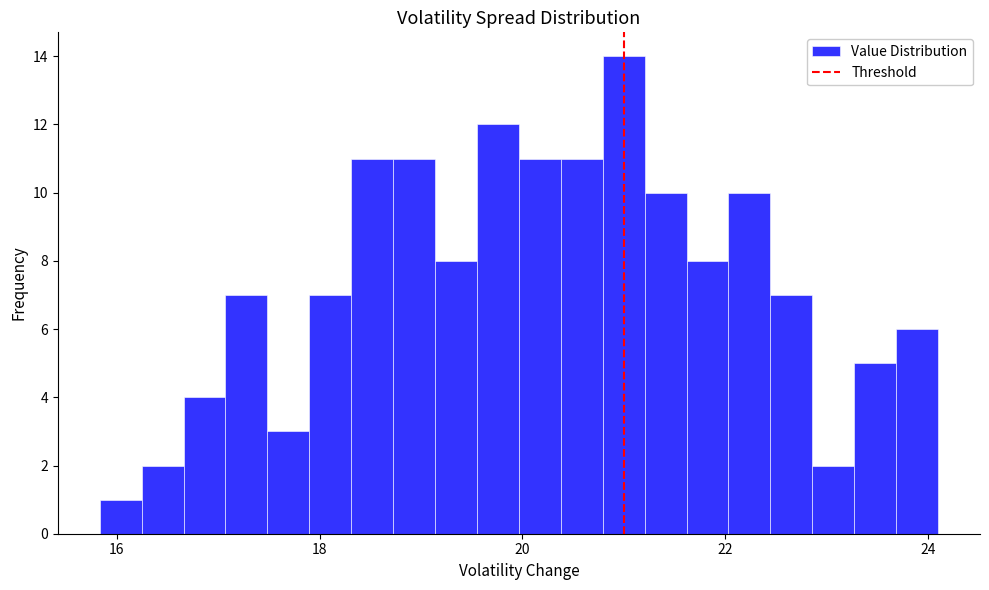

Around what value on the x-axis is the tallest bar? Give the approximate position of its centre, as read against the axis.

21.0